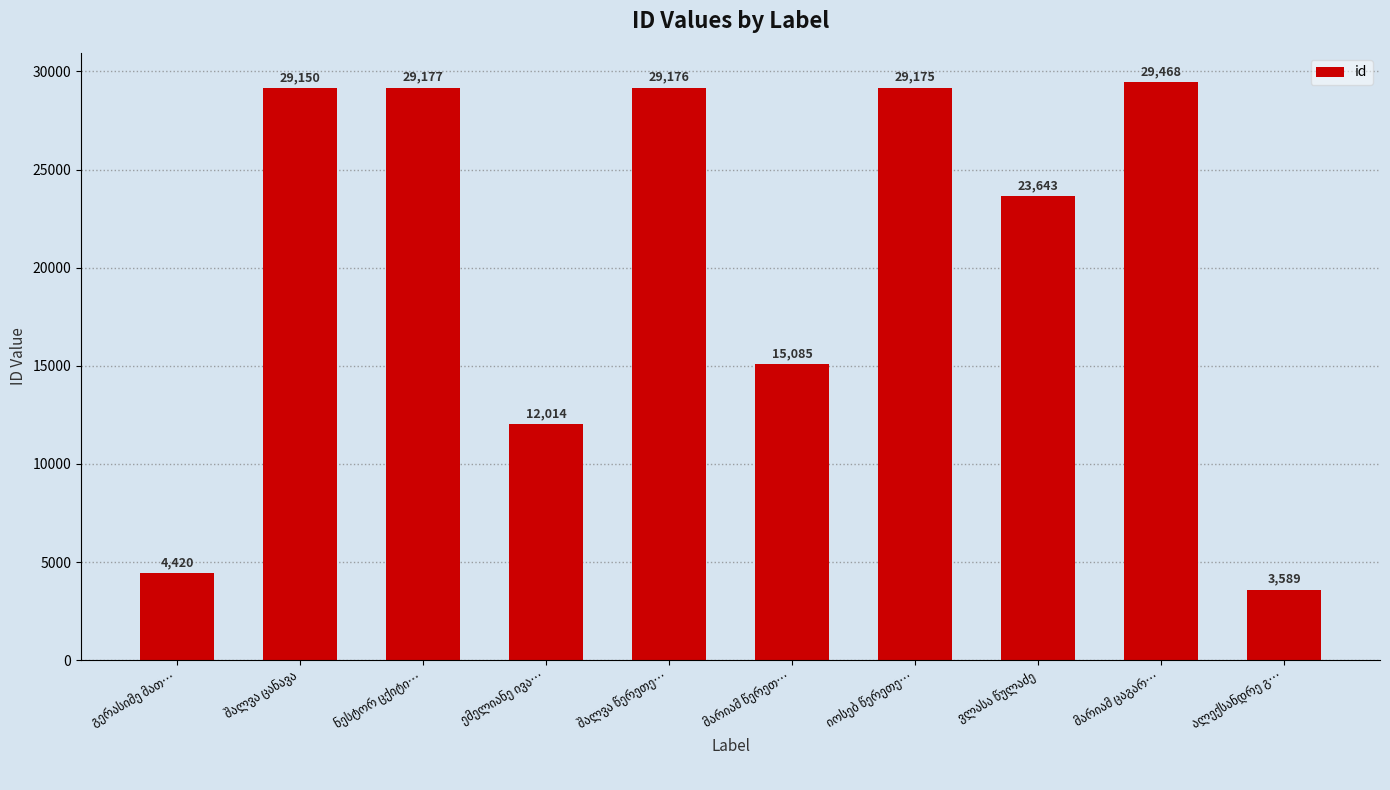

Are the bars grouped side by side (vs. stacked)?

No